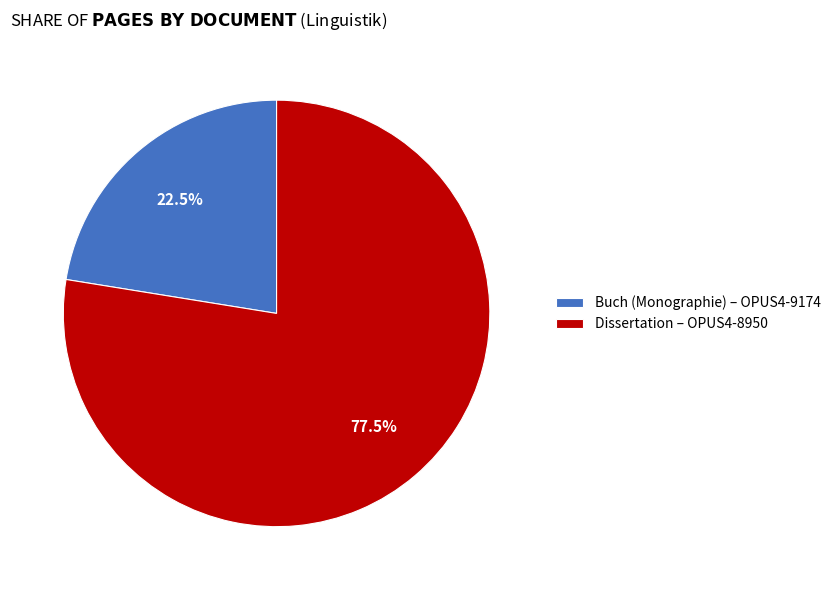

Which has a higher value, Buch (Monographie) – OPUS4-9174 or Dissertation – OPUS4-8950?

Dissertation – OPUS4-8950